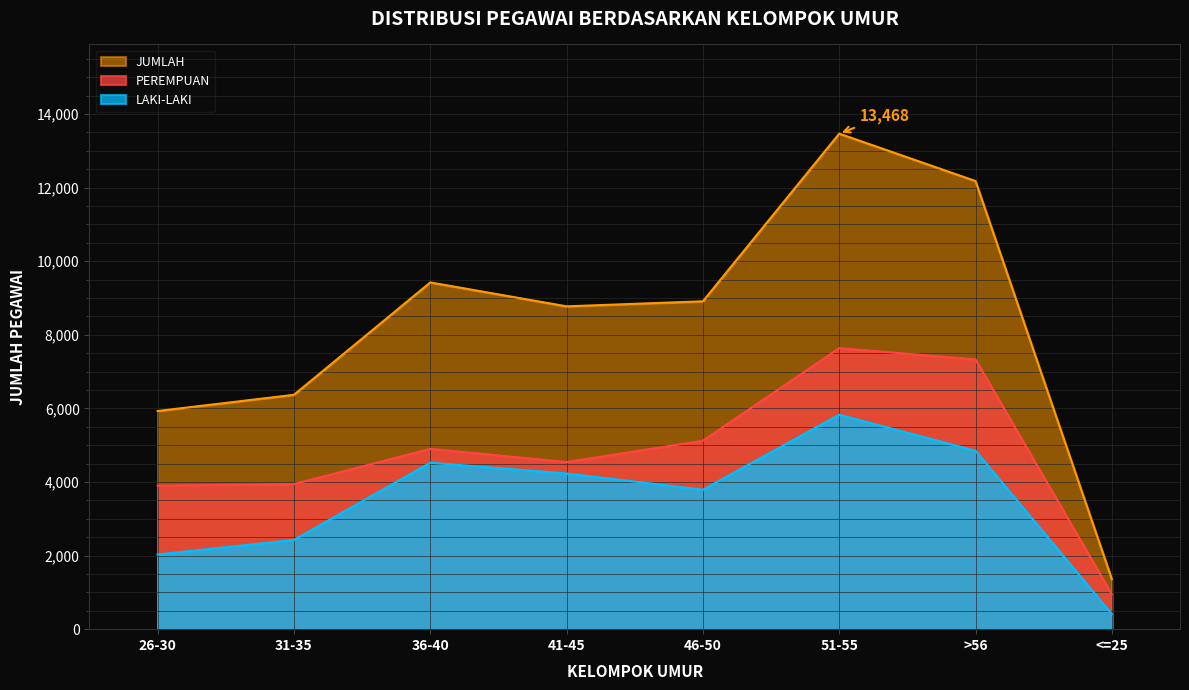

Which series changed the most between 46-50 and 51-55?

JUMLAH